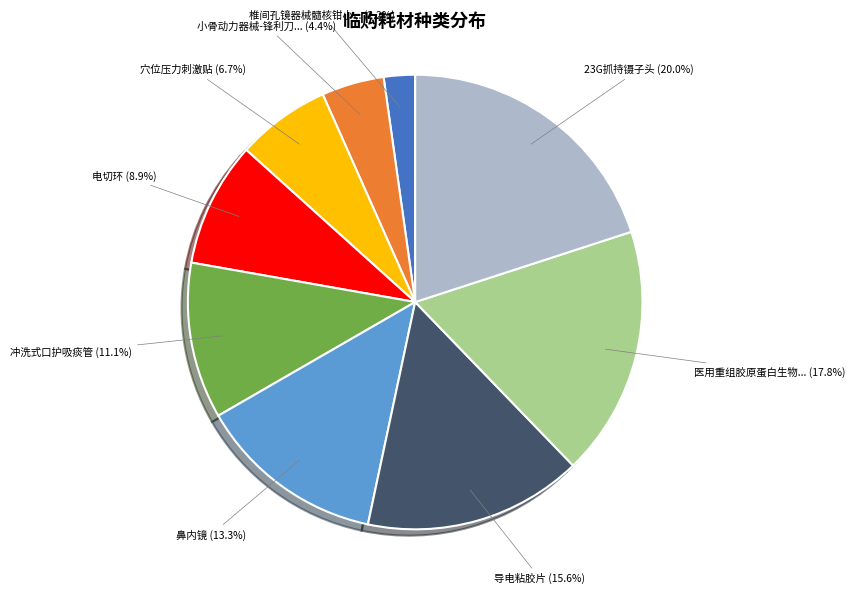

Count the number of slices in the pie.

9